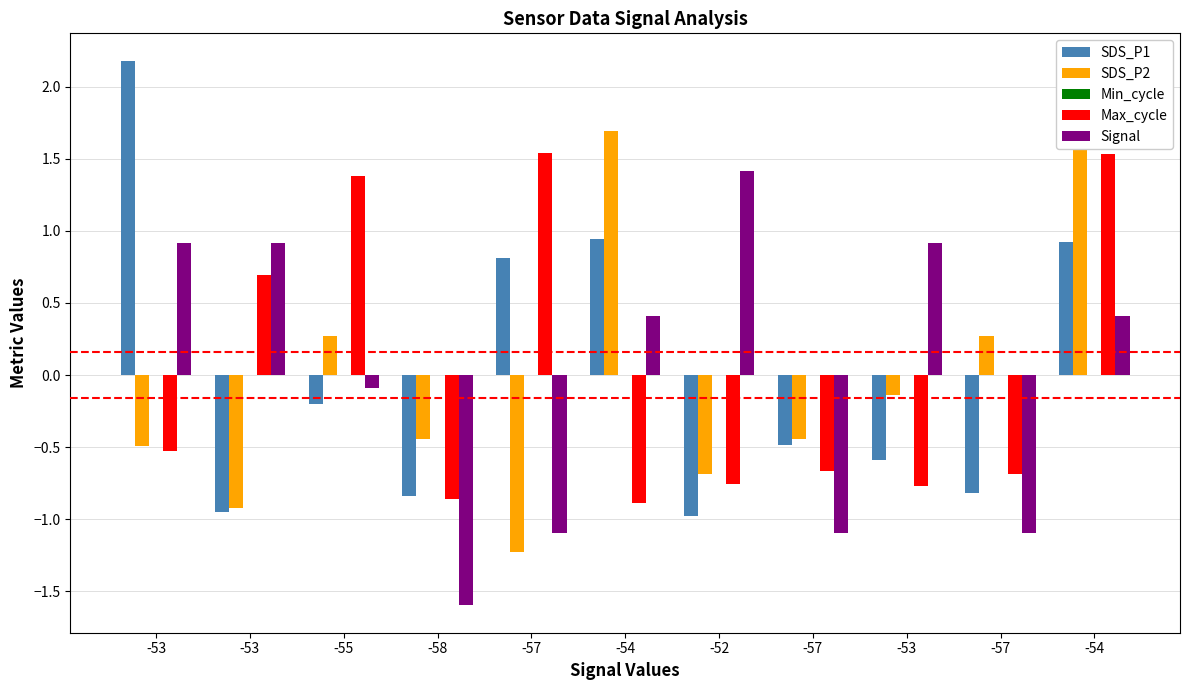

How many positive values does the Max_cycle series have?

4